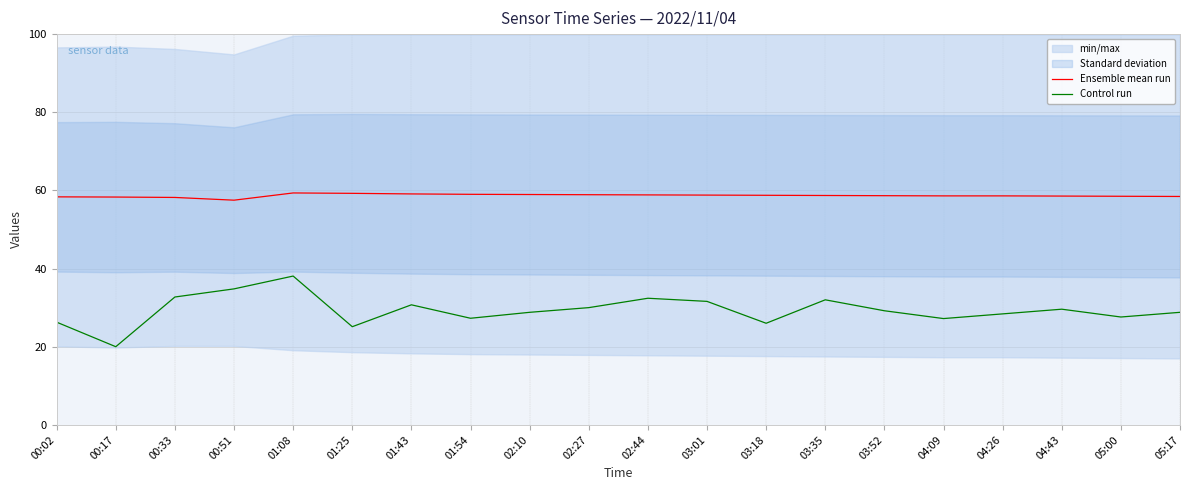

Is it true that Ensemble mean run equals 13.9 at 01:43?

False